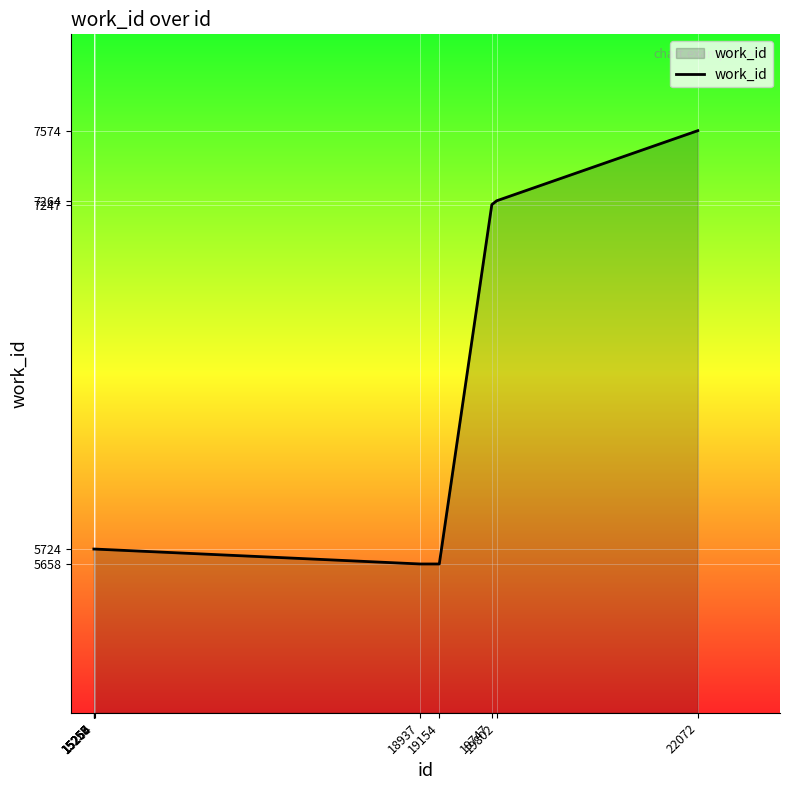

The chart shows a value of 5724 at 15255. True or false?

True